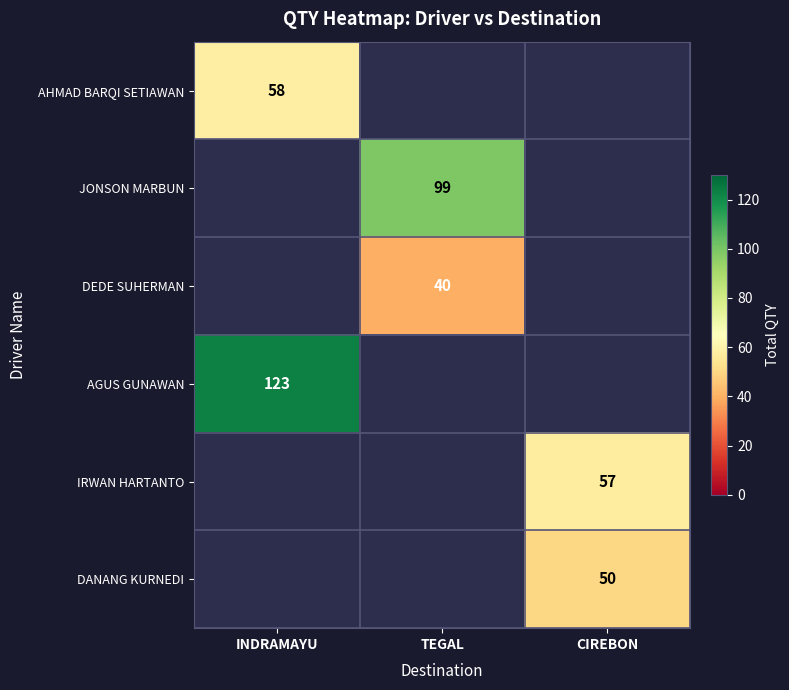

True or false: DEDE SUHERMAN has a value of 40 at TEGAL.

True